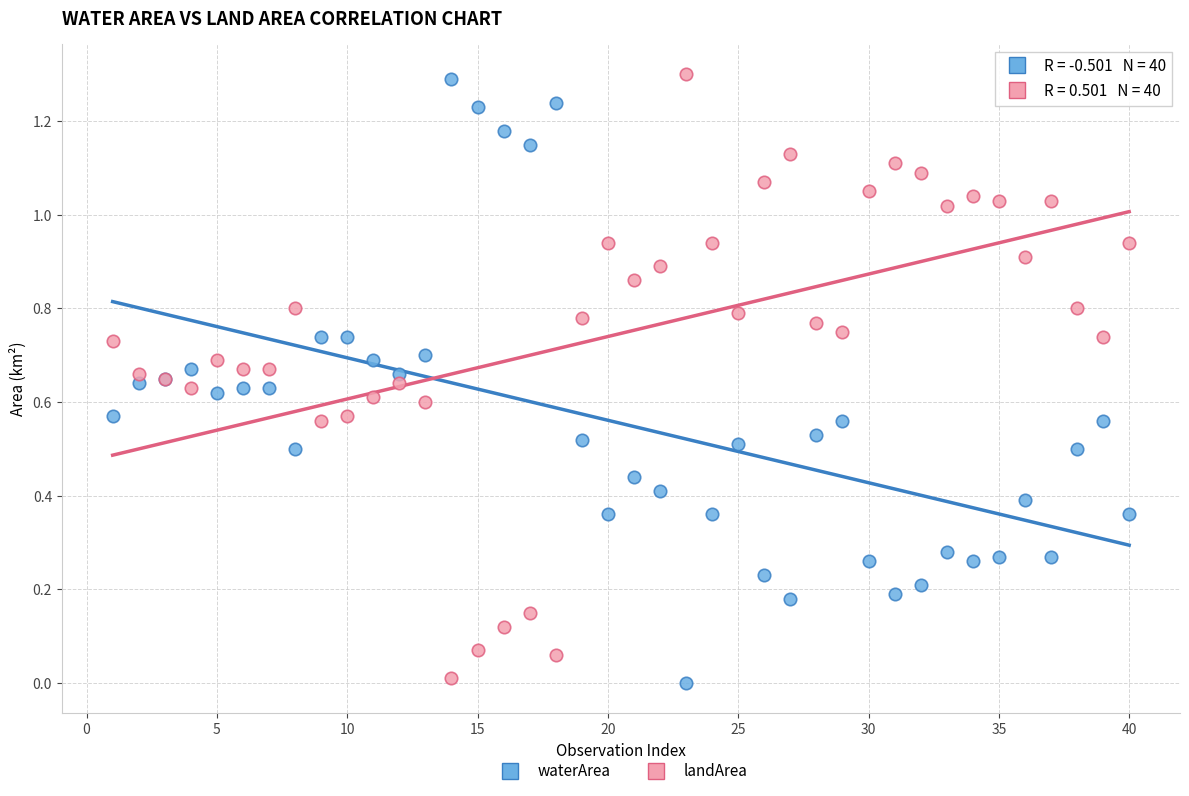

What are all the series names shown in the legend?

waterArea, landArea